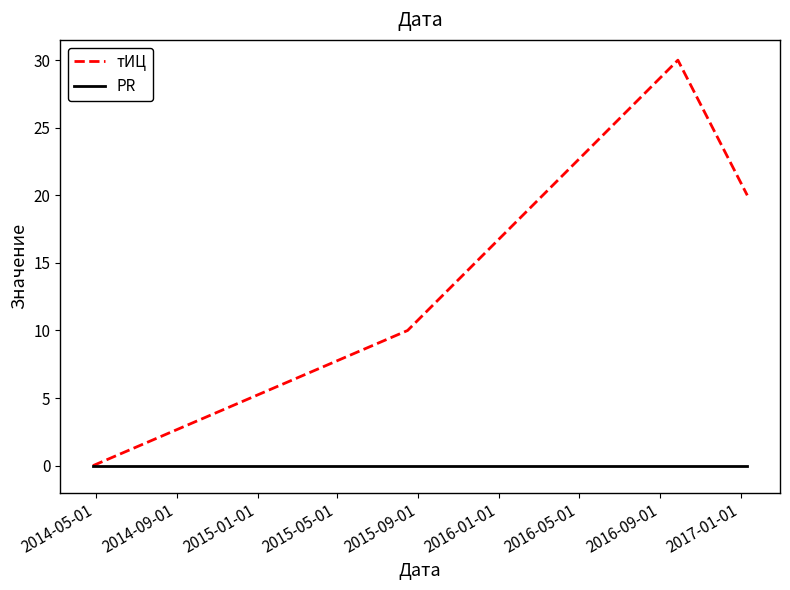

Reading left to right, what are all the values shown in this chart?

тИЦ: 0	10	30	20
PR: 0	0	0	0